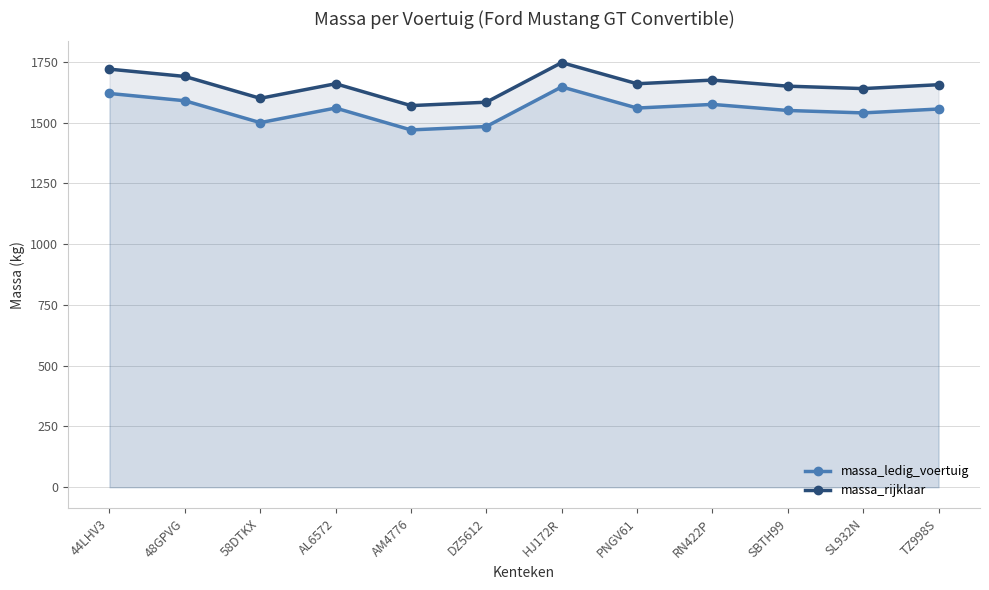

Reading left to right, what are all the values shown in this chart?

massa_ledig_voertuig: 1620	1590	1500	1560	1470	1484	1647	1560	1575	1550	1540	1556
massa_rijklaar: 1720	1690	1600	1660	1570	1584	1747	1660	1675	1650	1640	1656